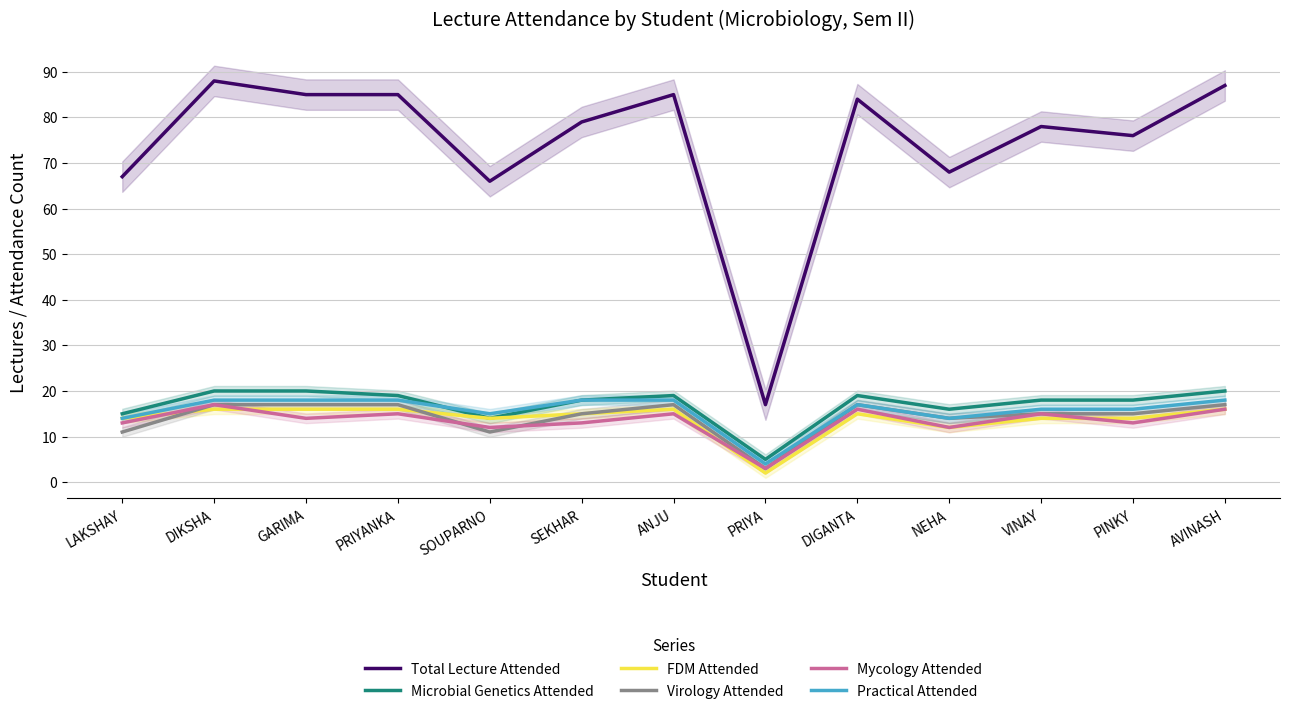

Where is Mycology Attended nearest to the value 10?

SOUPARNO